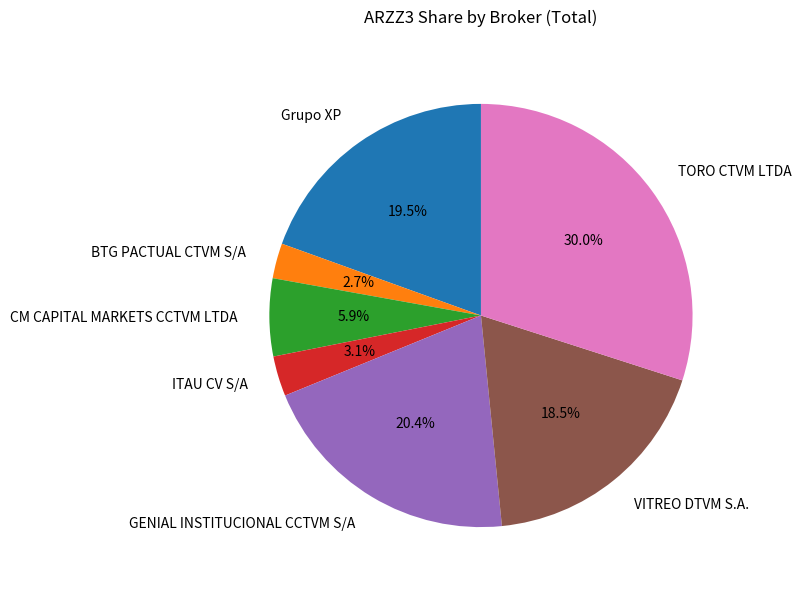

Is the sum of GENIAL INSTITUCIONAL CCTVM S/A and CM CAPITAL MARKETS CCTVM LTDA greater than half?

No